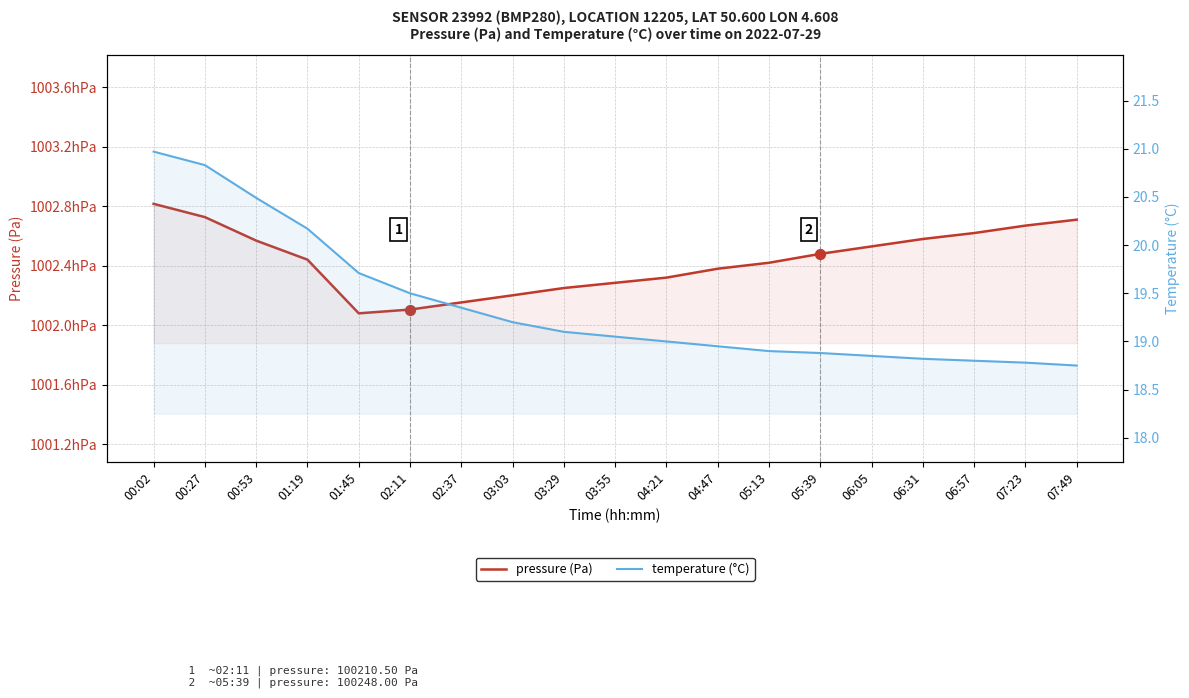

What is the total value across all series at 07:23?

100285.8